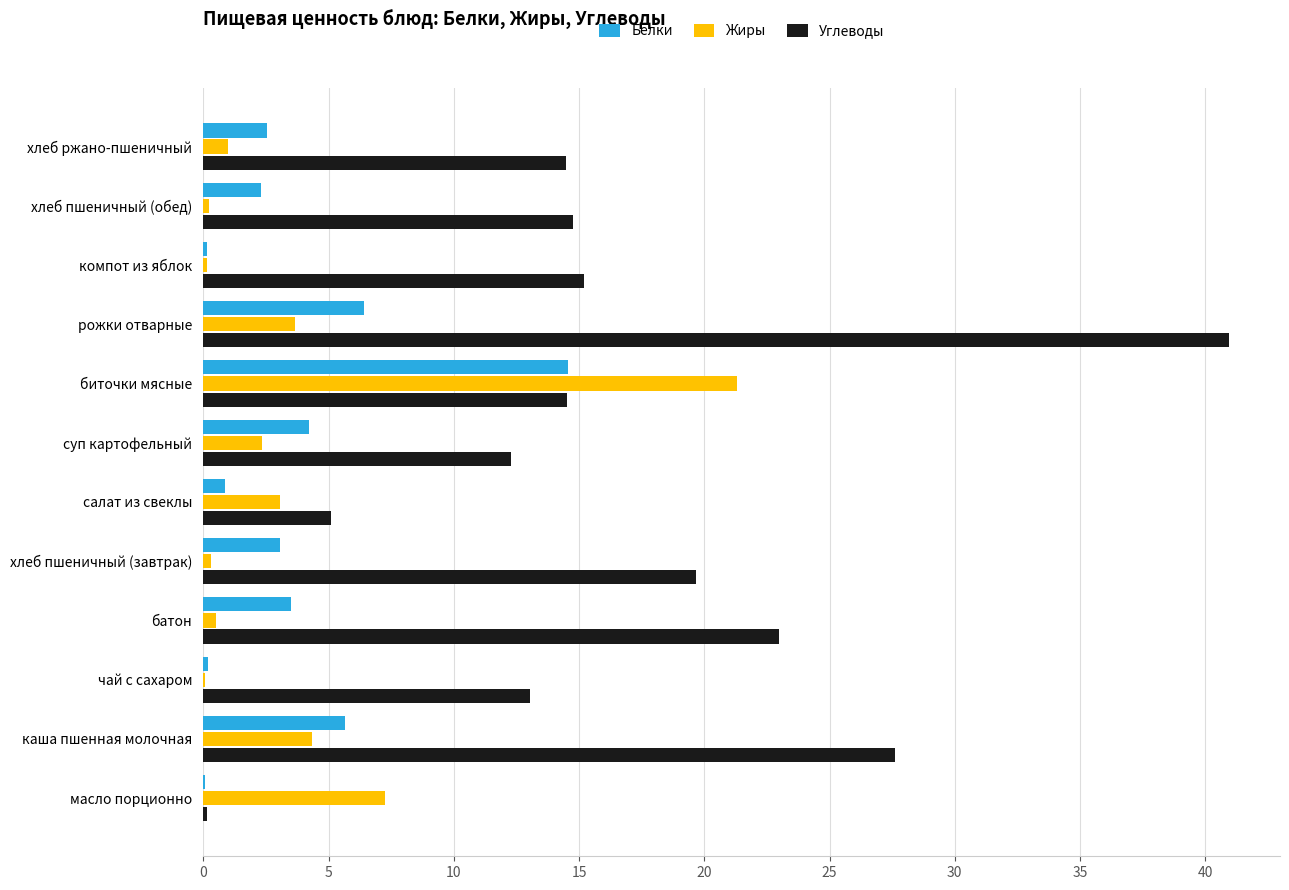

Which label corresponds to the largest value in the chart?

рожки отварные